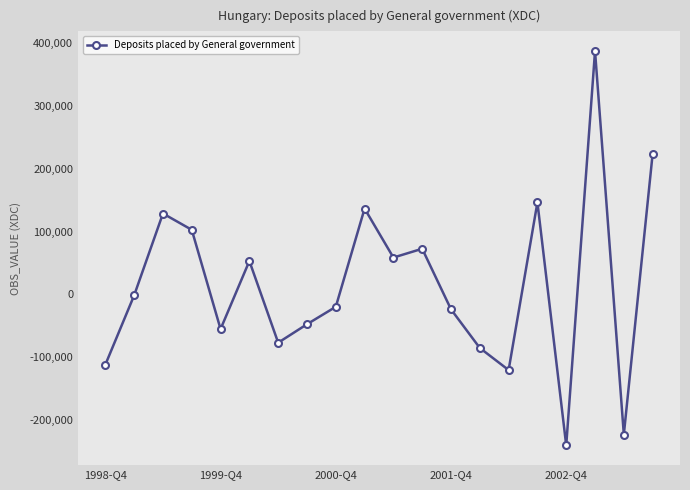

Count the number of data series in this chart.

1